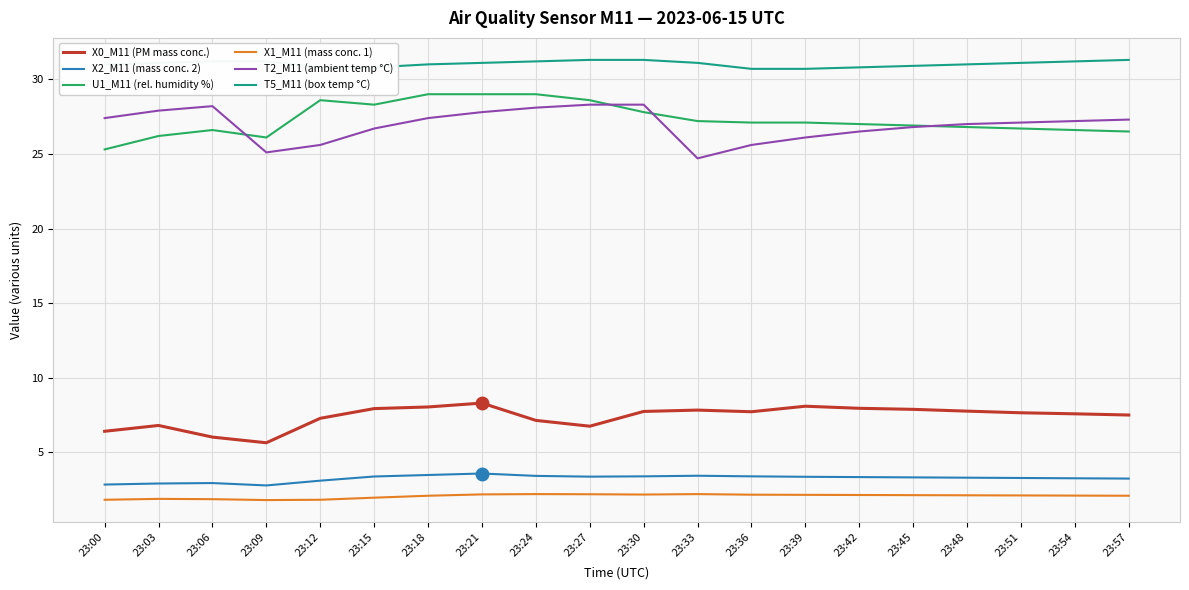

What is the spread (max minus min) of values at 23:30?

29.1